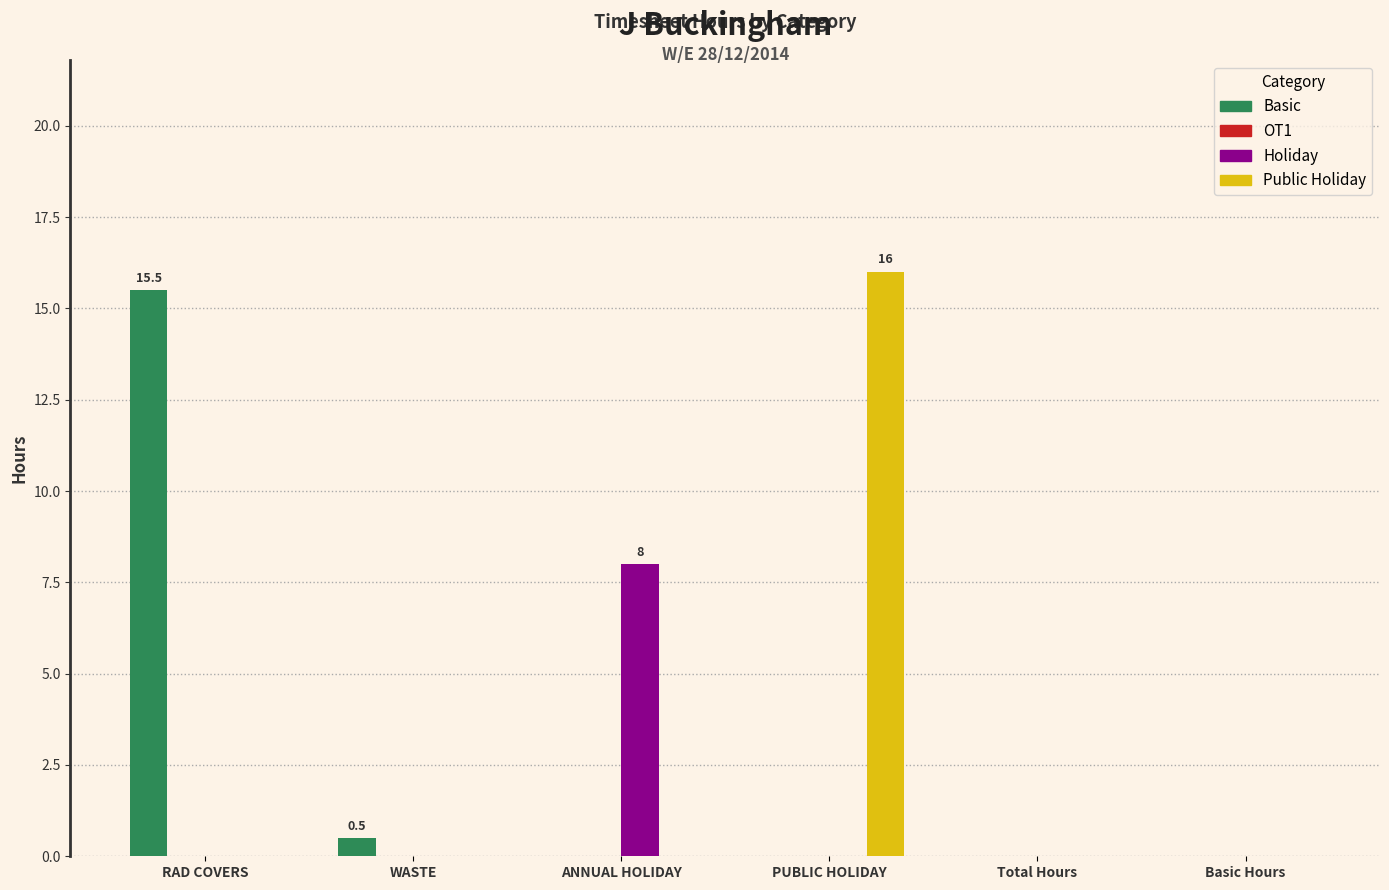

Which series changed the most between RAD COVERS and Total Hours?

Basic